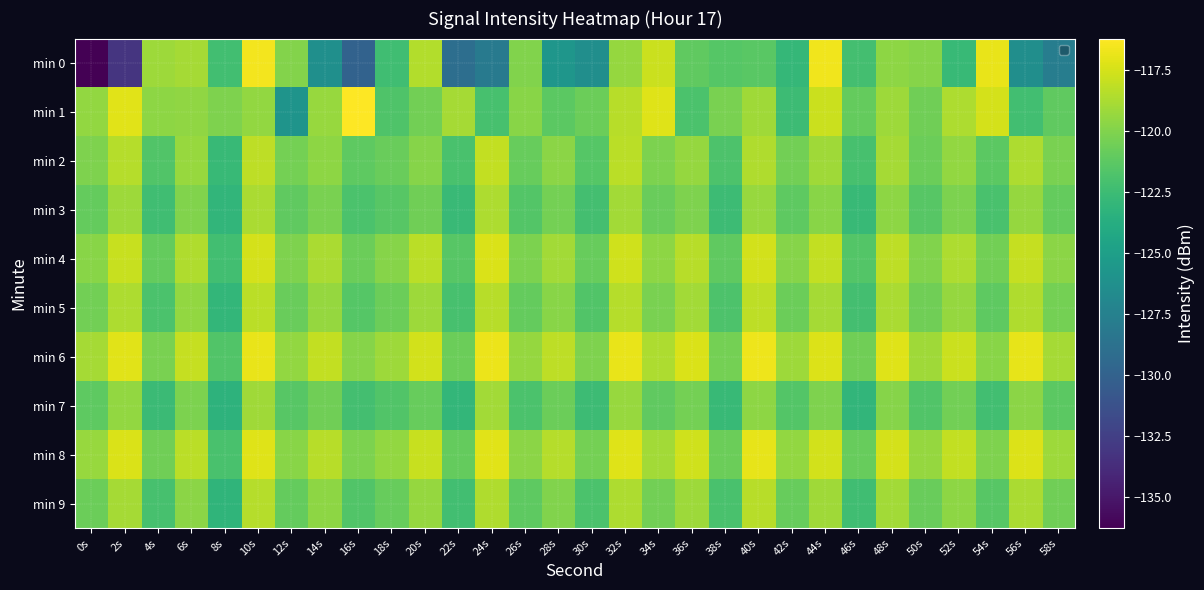

Rank the series at 20s from lowest to highest value.

min 7, min 3, min 1, min 2, min 9, min 5, min 0, min 4, min 8, min 6